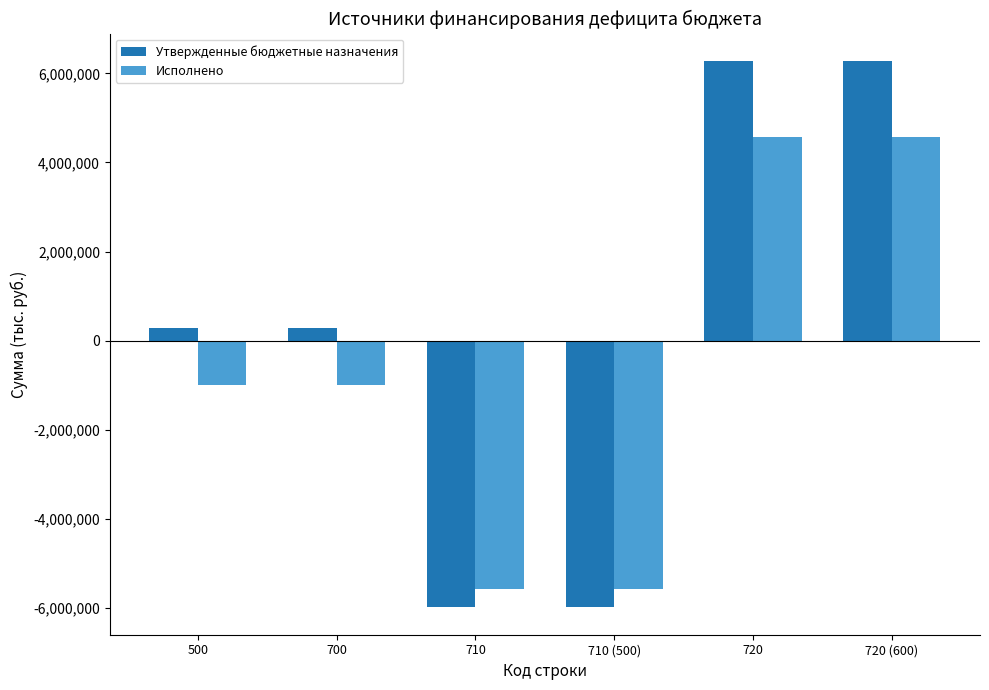

List the series in order of their peak value, highest first.

Утвержденные бюджетные назначения, Исполнено